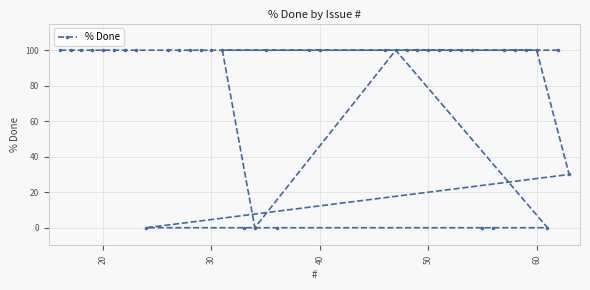

Reading left to right, extract all data points from this chart.

100	100	100	100	100	100	100	100	0	100	100	100	100	100	100	0	0	100	0	100	100	100	100	100	100	100	100	100	100	100	0	0	100	100	100	100	0	100	30